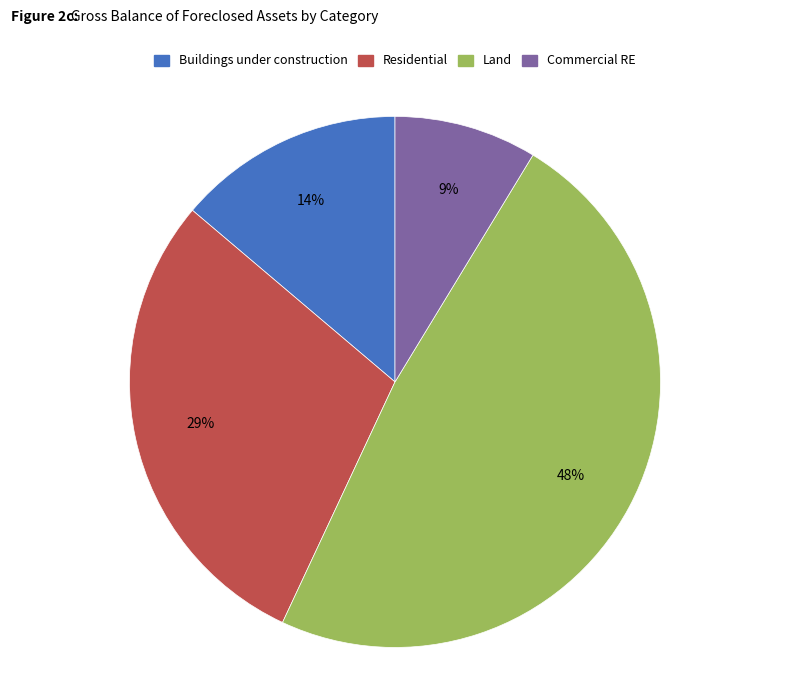

The Residential slice represents 29% of the pie. True or false?

True